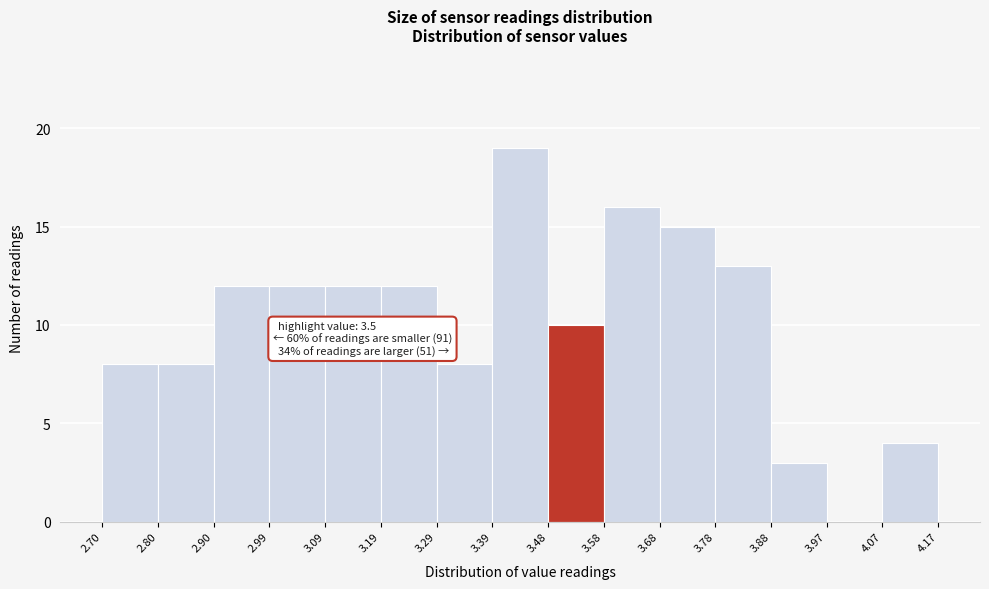

Which range on the x-axis has the tallest bar?

3.39 to 3.48